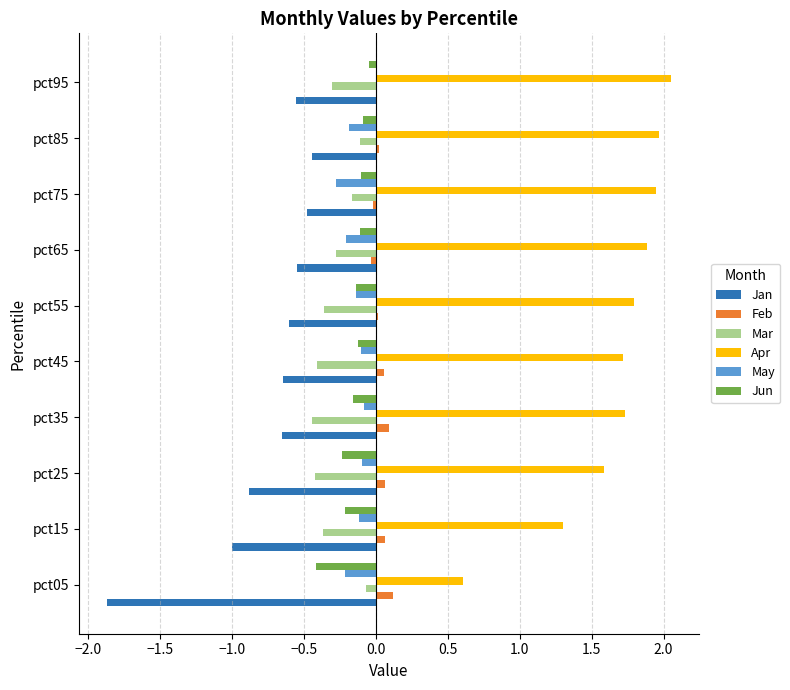

Is it true that Apr equals 3.4 at pct85?

False